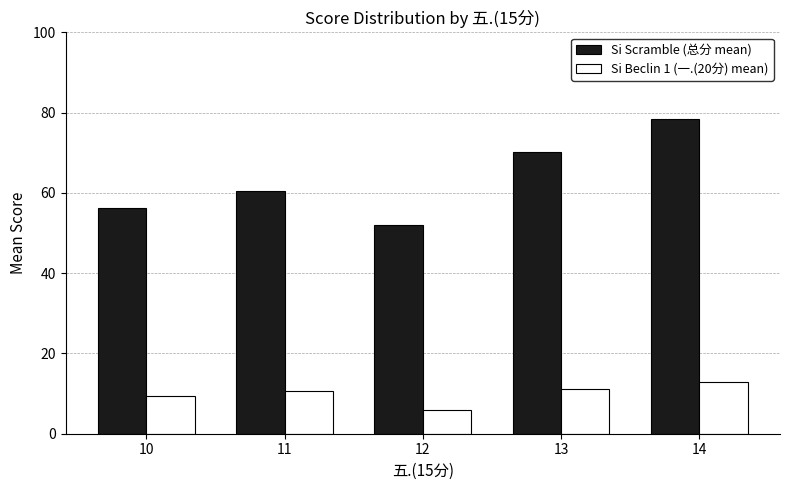

Does the chart contain any negative values?

No